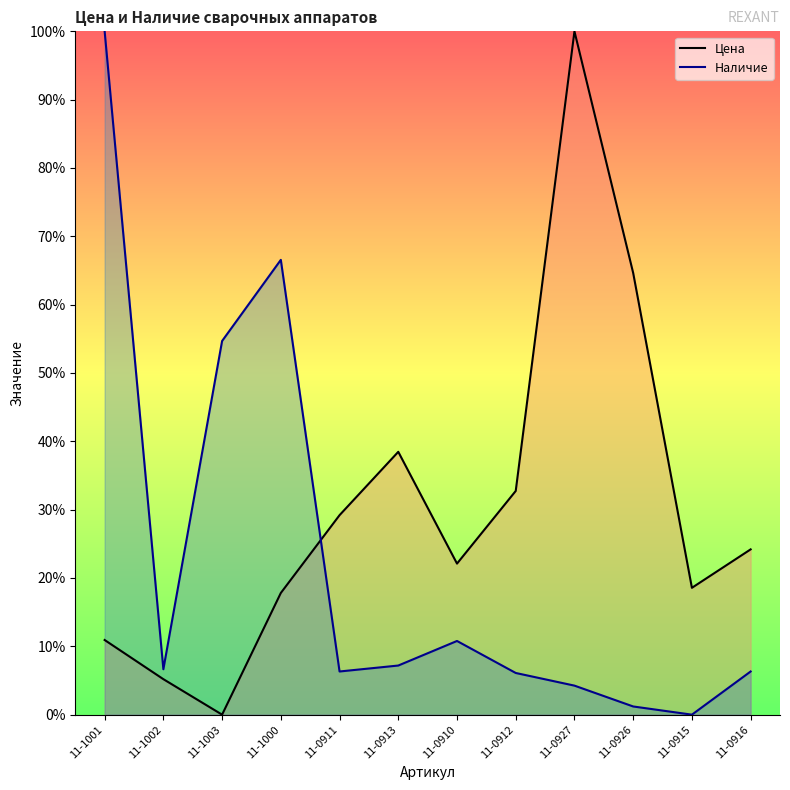

What is the difference between the maximum and minimum values in the Наличие series?

100.0